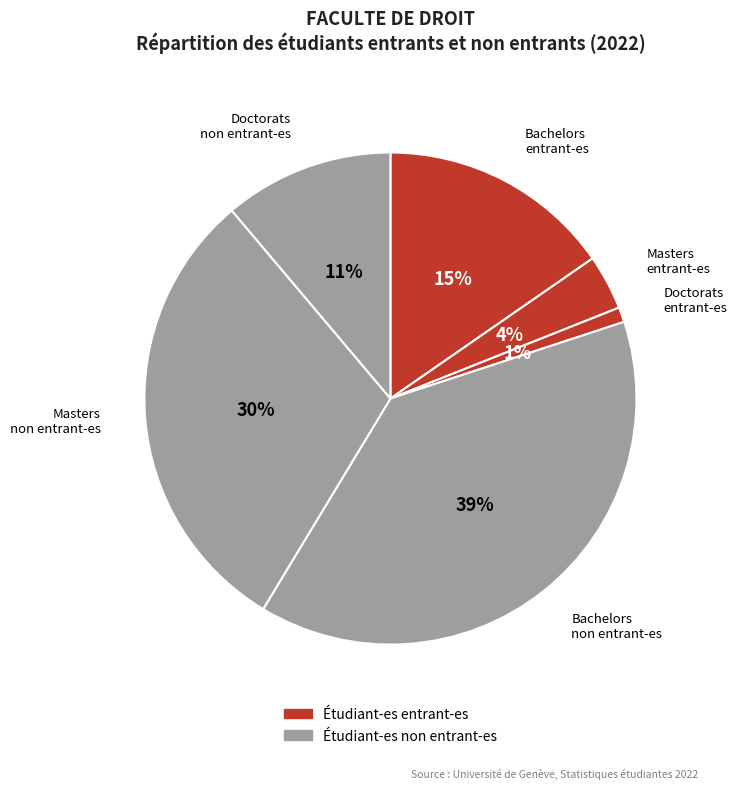

How many slices are in this pie chart?

6